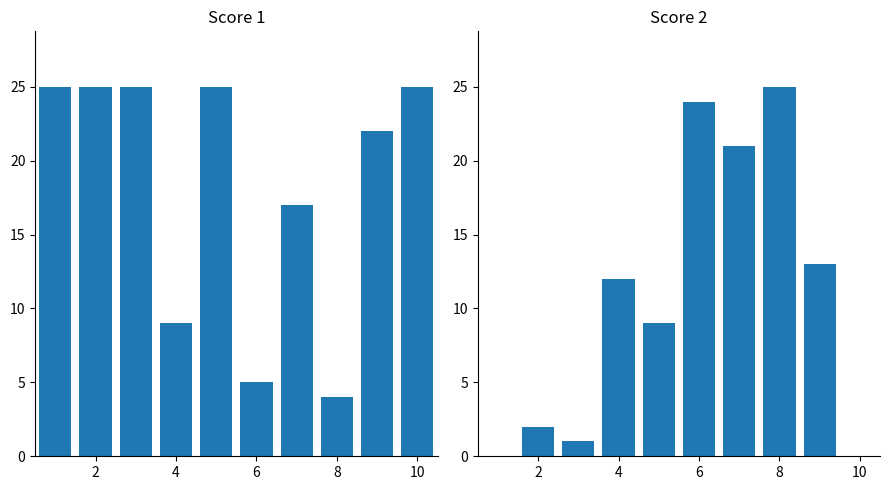

Between 4 and 10, which series saw the biggest shift?

Score 1